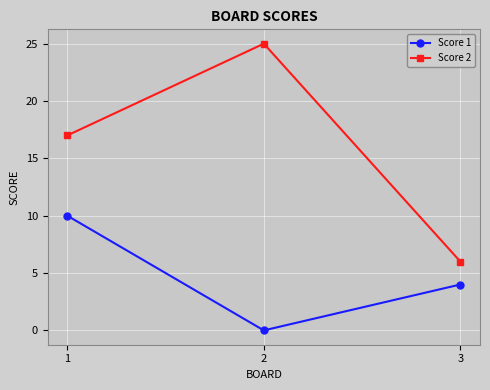

Rank the categories by Score 2 value from lowest to highest.

3, 1, 2